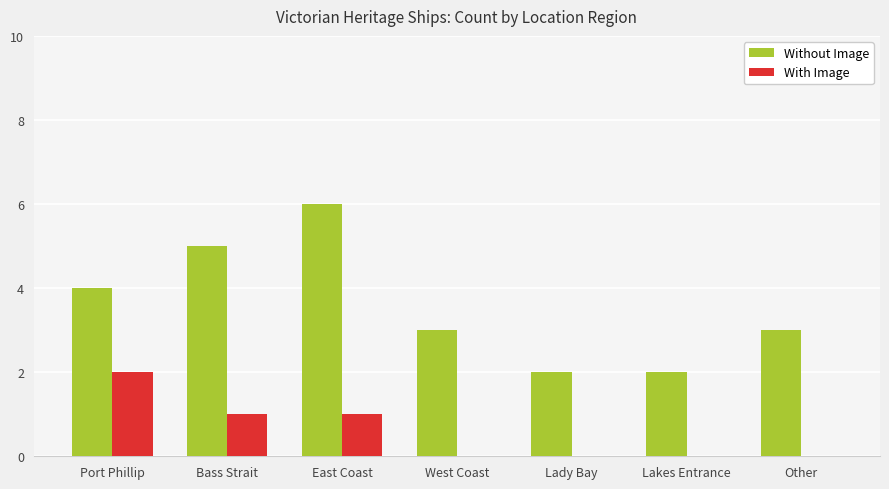

Which label corresponds to the largest value in the chart?

East Coast